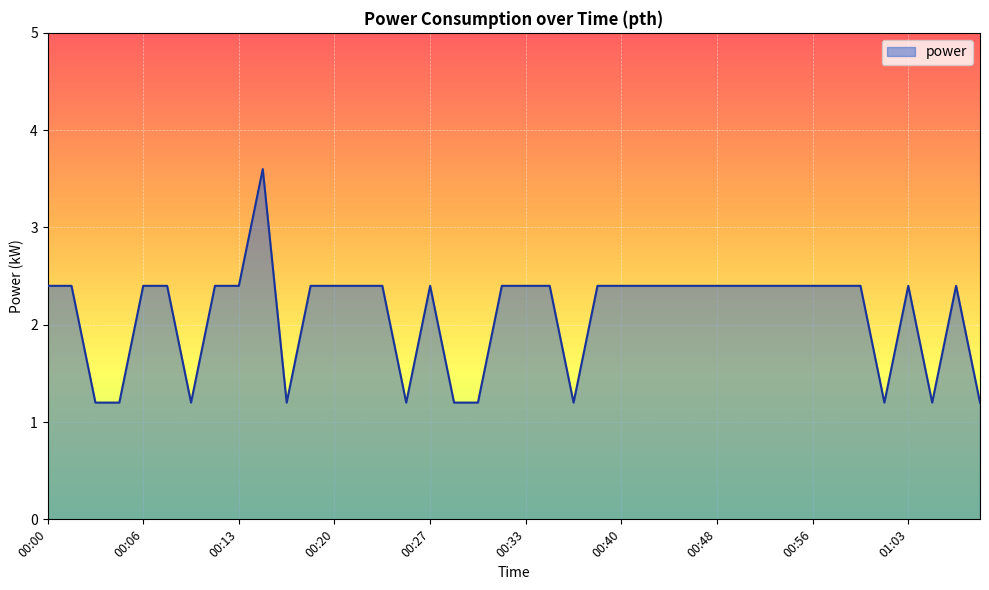

What is the maximum value shown in the chart?

3.6